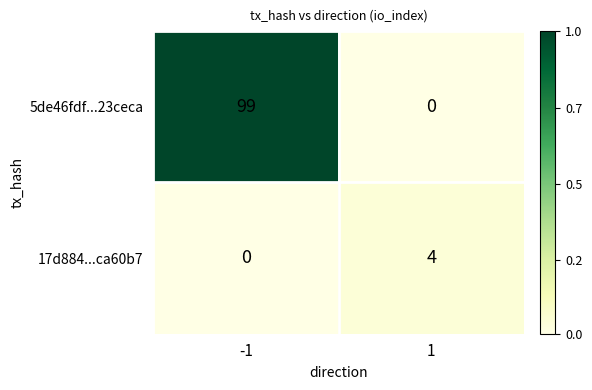

Rank the series by their maximum value, from highest to lowest.

5de46fdf...23ceca, 17d884...ca60b7